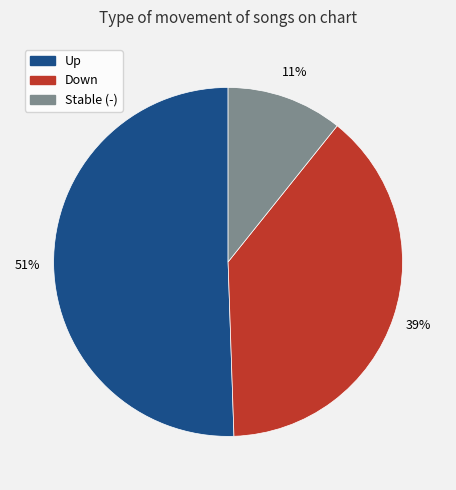

What is the smallest slice in the pie chart?

Stable (-)